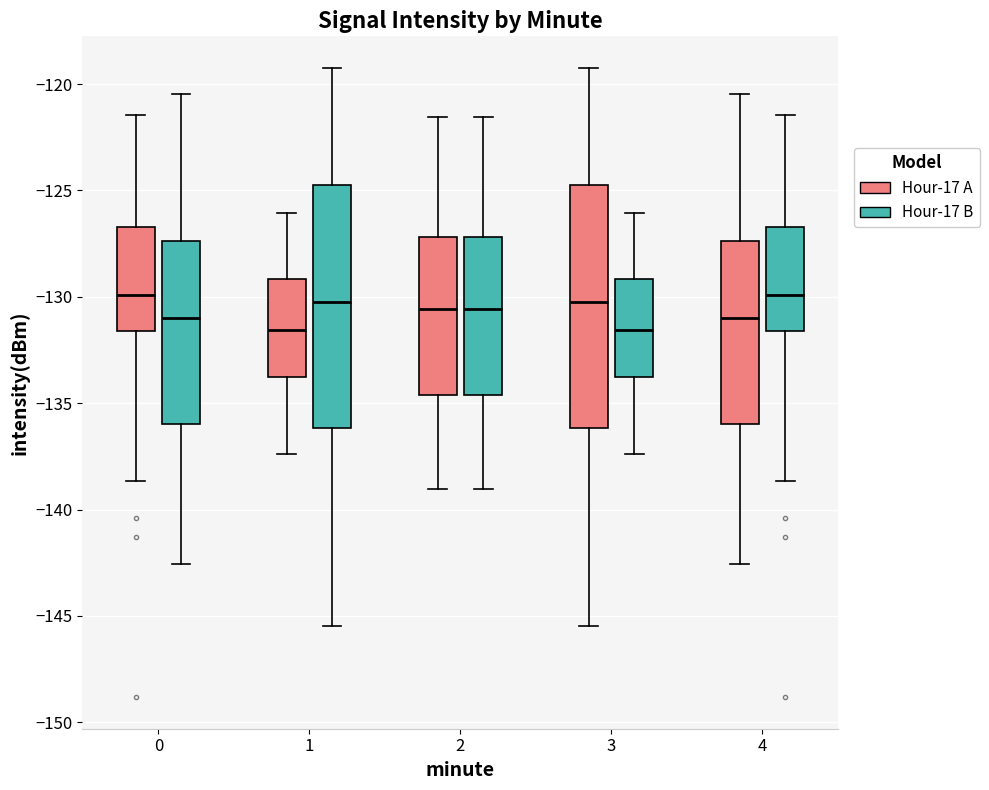

Reading left to right, transcribe this box plot: for each box, give where its median line is, the range the box spans, and where its two whiskers end, as read against the y-axis. The values are not printed on the chart, so give them approximately, as read against the axis.

0 (Hour-17 A): median -130.0, box -131.5 to -126.5, whiskers -138.5 to -121.5
0 (Hour-17 B): median -131.0, box -136.0 to -127.5, whiskers -142.5 to -120.5
1 (Hour-17 A): median -131.5, box -134.0 to -129.0, whiskers -137.5 to -126.0
1 (Hour-17 B): median -130.0, box -136.0 to -125.0, whiskers -145.5 to -119.0
2 (Hour-17 A): median -130.5, box -134.5 to -127.0, whiskers -139.0 to -121.5
2 (Hour-17 B): median -130.5, box -134.5 to -127.0, whiskers -139.0 to -121.5
3 (Hour-17 A): median -130.0, box -136.0 to -125.0, whiskers -145.5 to -119.0
3 (Hour-17 B): median -131.5, box -134.0 to -129.0, whiskers -137.5 to -126.0
4 (Hour-17 A): median -131.0, box -136.0 to -127.5, whiskers -142.5 to -120.5
4 (Hour-17 B): median -130.0, box -131.5 to -126.5, whiskers -138.5 to -121.5